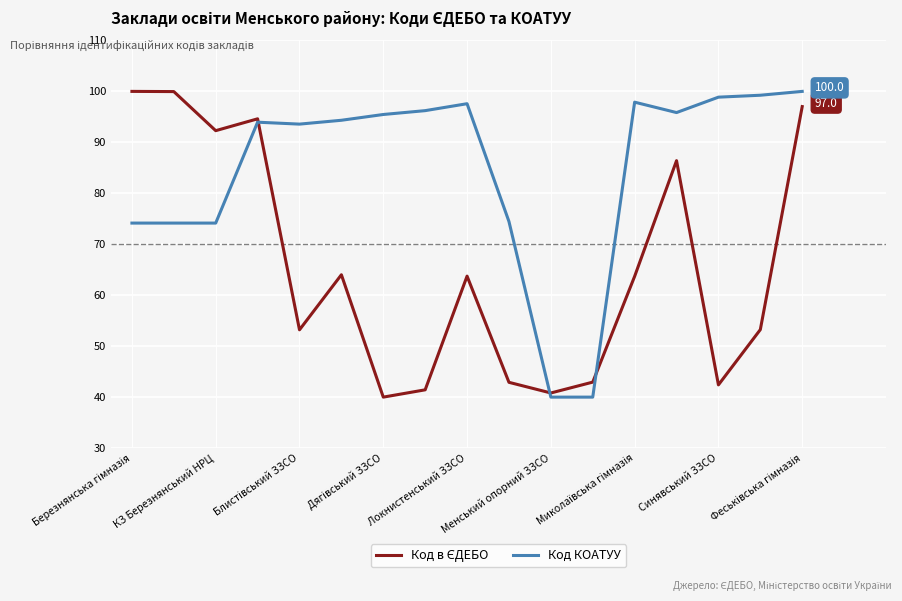

What is the maximum value shown in the chart?

100.0